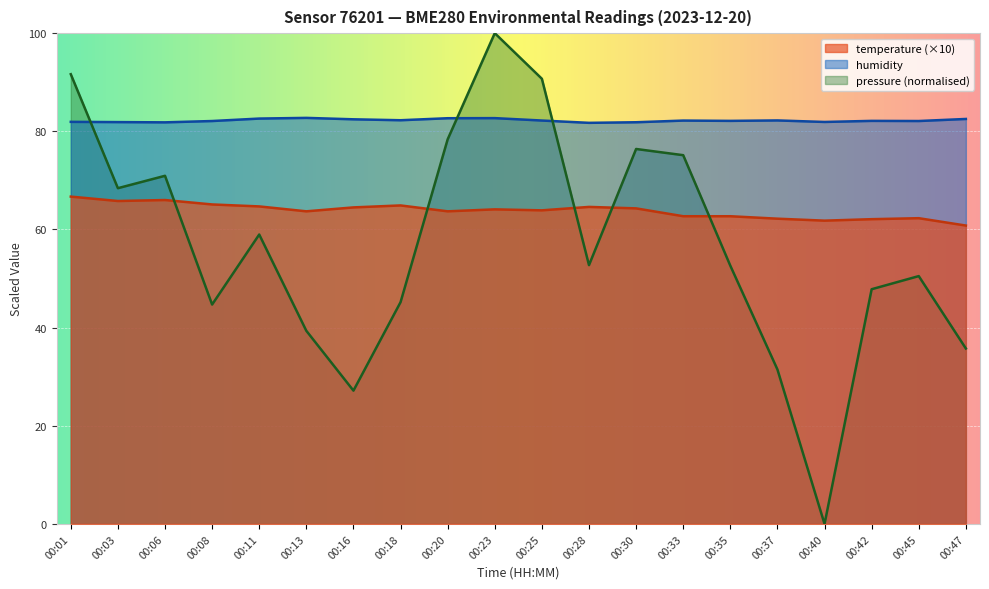

At which category does temperature reach its first local valley?

00:03